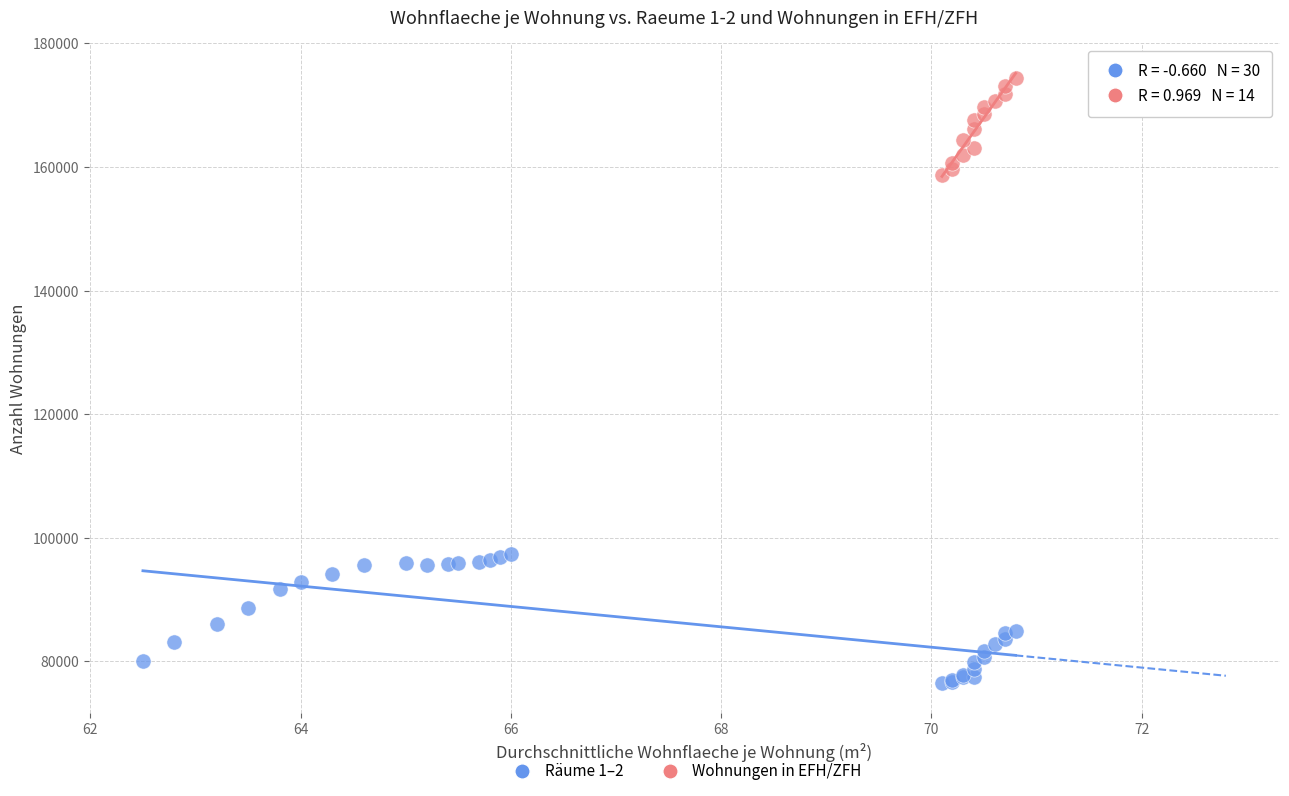

Which series has the largest Y range (max minus min)?

Räume 1–2